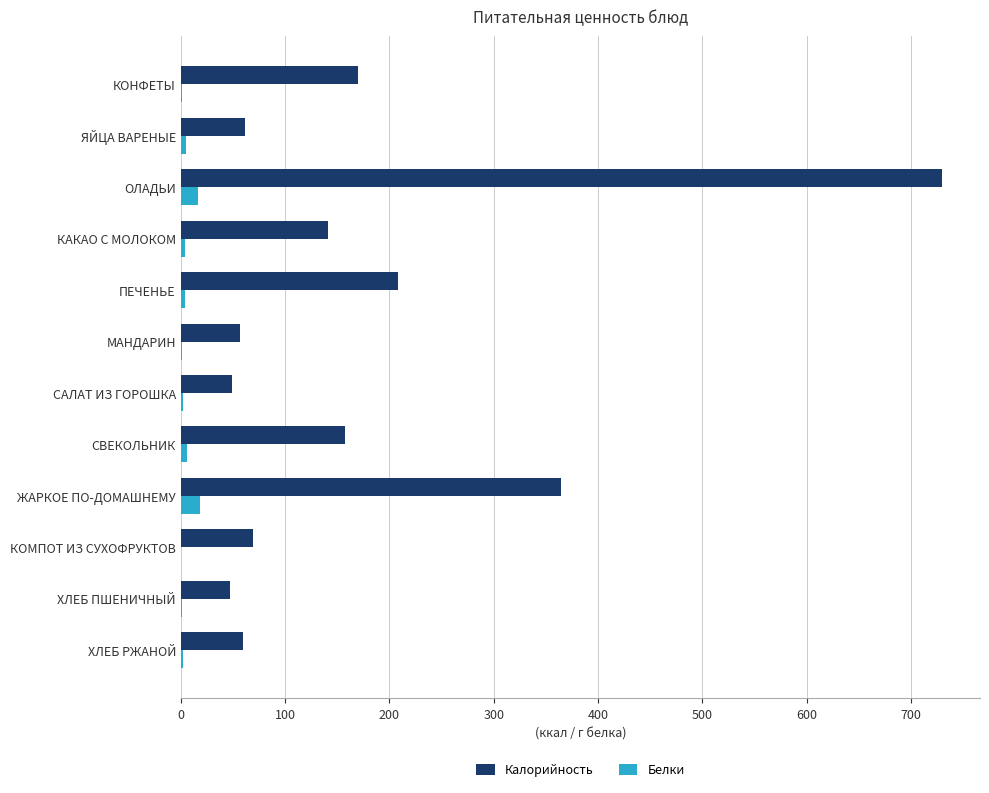

Count the number of data series in this chart.

2